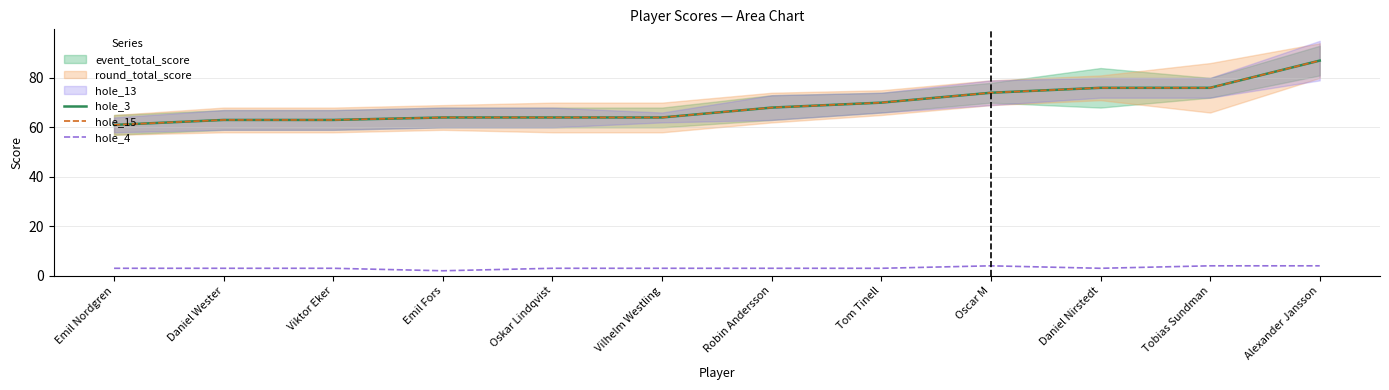

True or false: hole_4 has more than 2 interior local peaks.

False